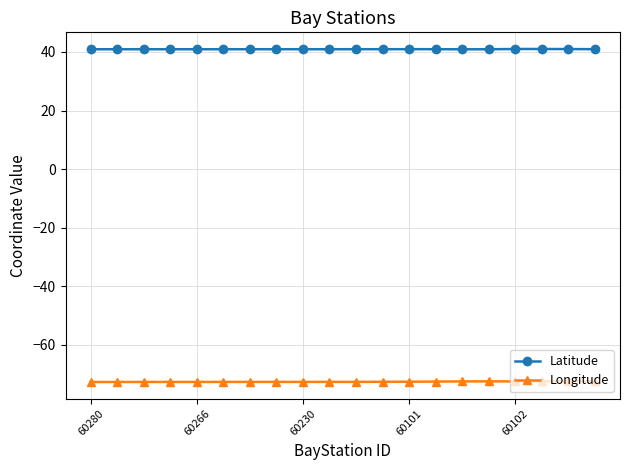

What is the maximum value shown in the chart?

41.0